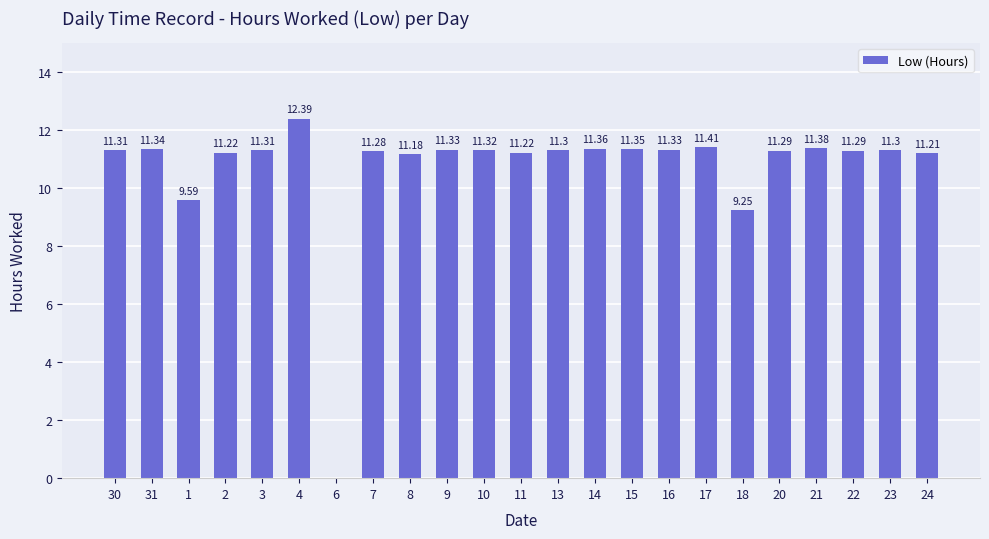

What is the sum of all values?

246.0